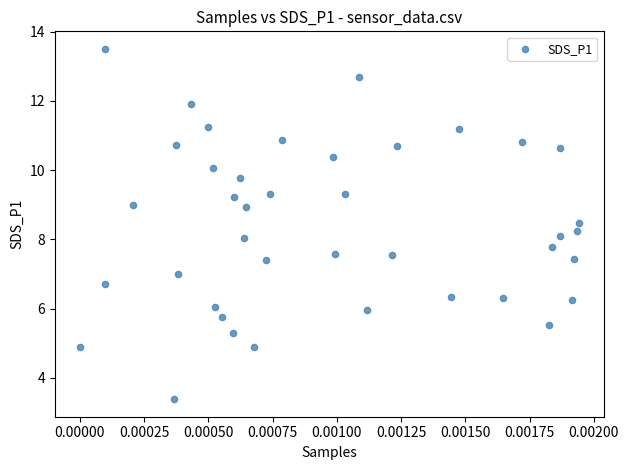

What is the range of Y values (max minus min)?

10.1